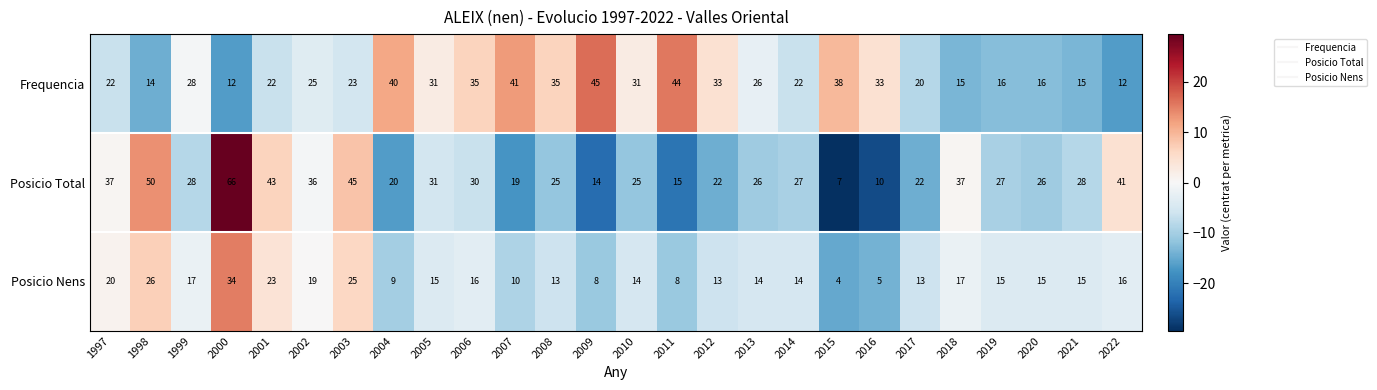

At which label does Posicio Nens first exceed 15?

1997